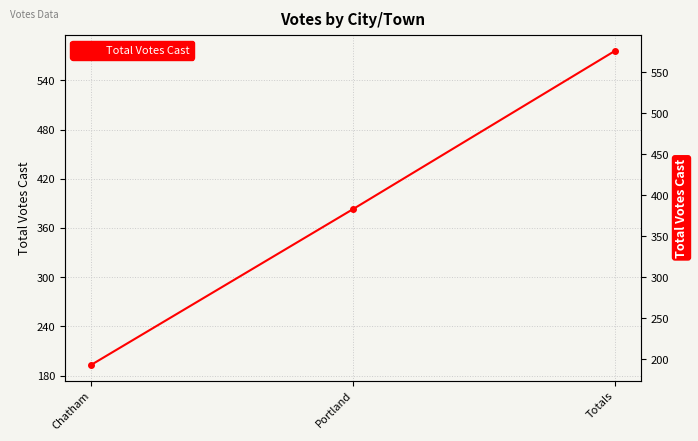

What is the greatest value displayed?

576